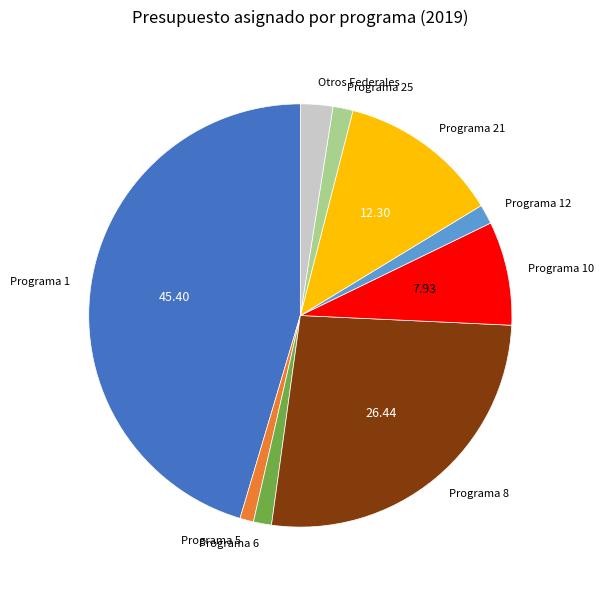

Count the number of slices in the pie.

9